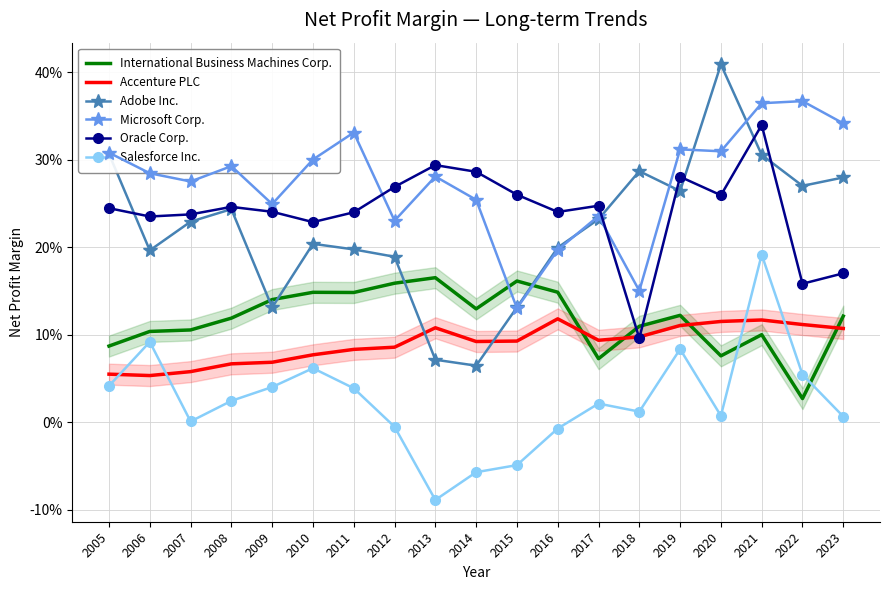

What is the value of the Microsoft Corp. point at the 18th from the left?

0.4